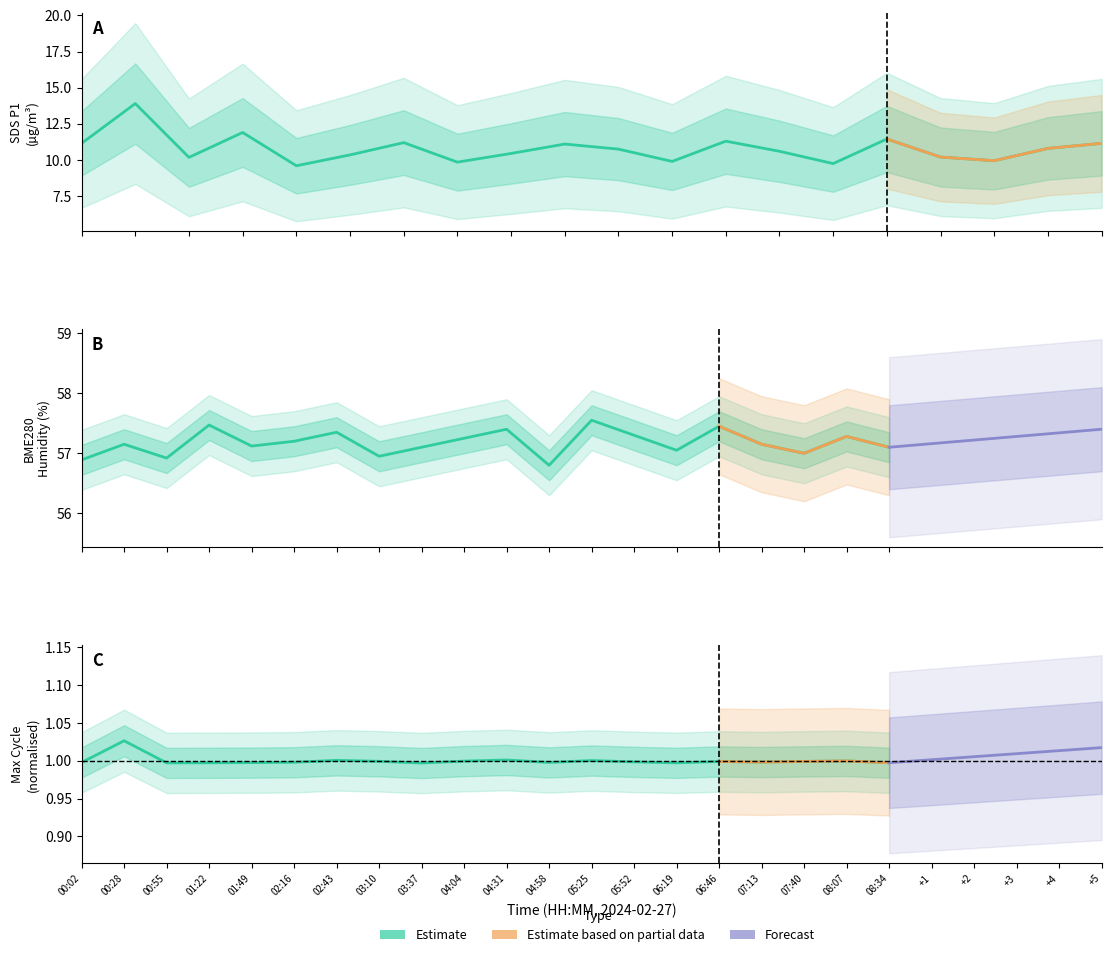

Which series has the largest range (max minus min)?

SDS_P1